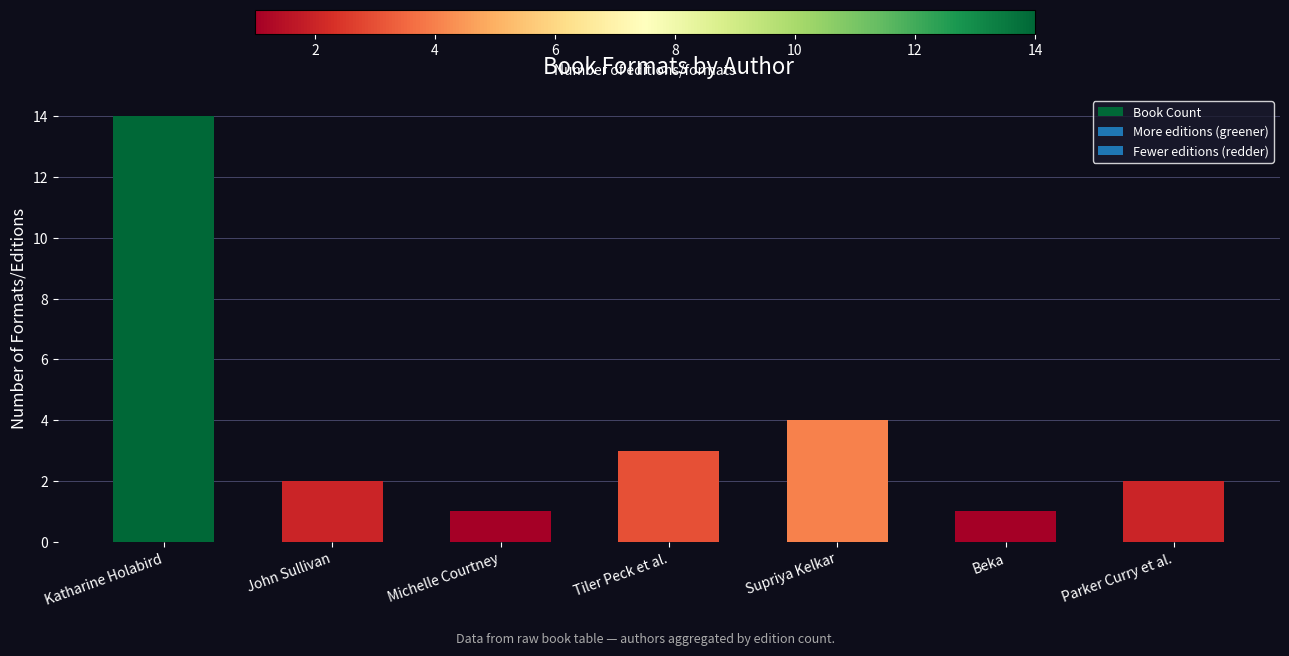

Which has a higher value, Tiler Peck et al. or Michelle Courtney?

Tiler Peck et al.